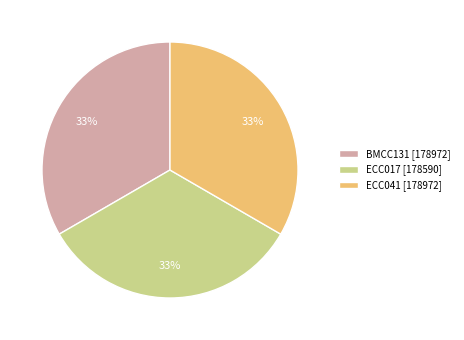

To the nearest percent, what portion does ECC041 represent?

33%